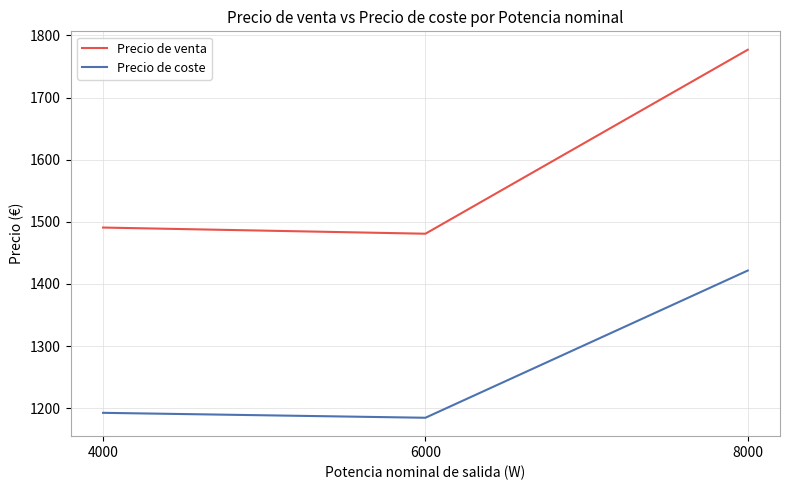

Where is Precio de venta nearest to the value 1628?

4000